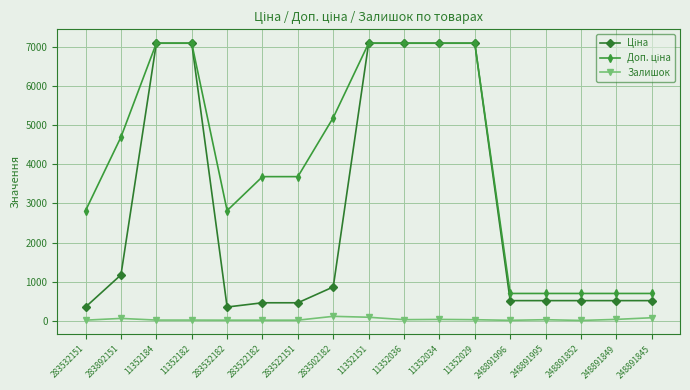

What is the greatest value displayed?

7098.8